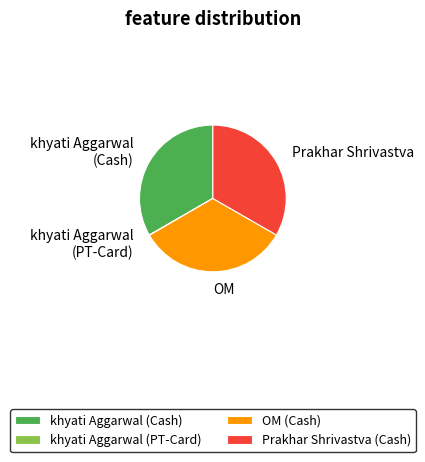

True or false: khyati Aggarwal (Cash) accounts for 47% of the total.

False